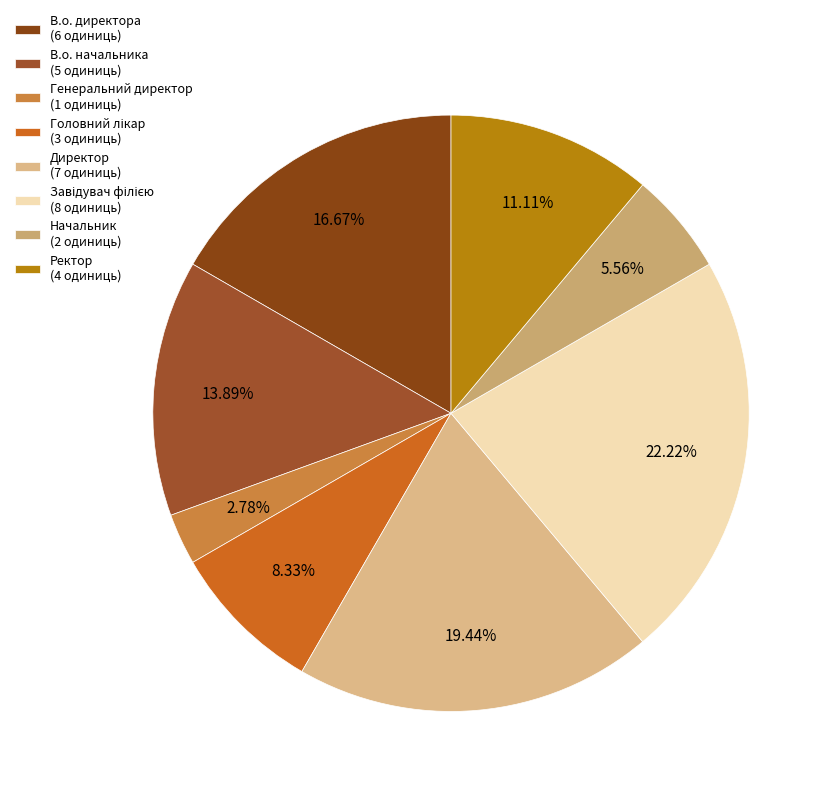

Which has a higher value, Ректор or В.о. директора?

В.о. директора